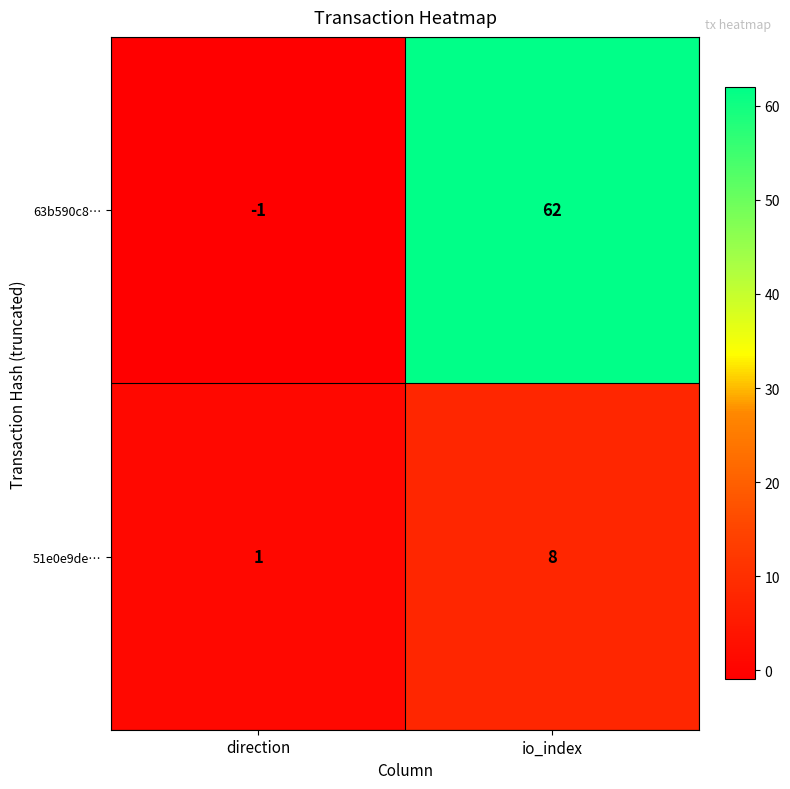

At which category does the chart reach its peak across all series?

io_index